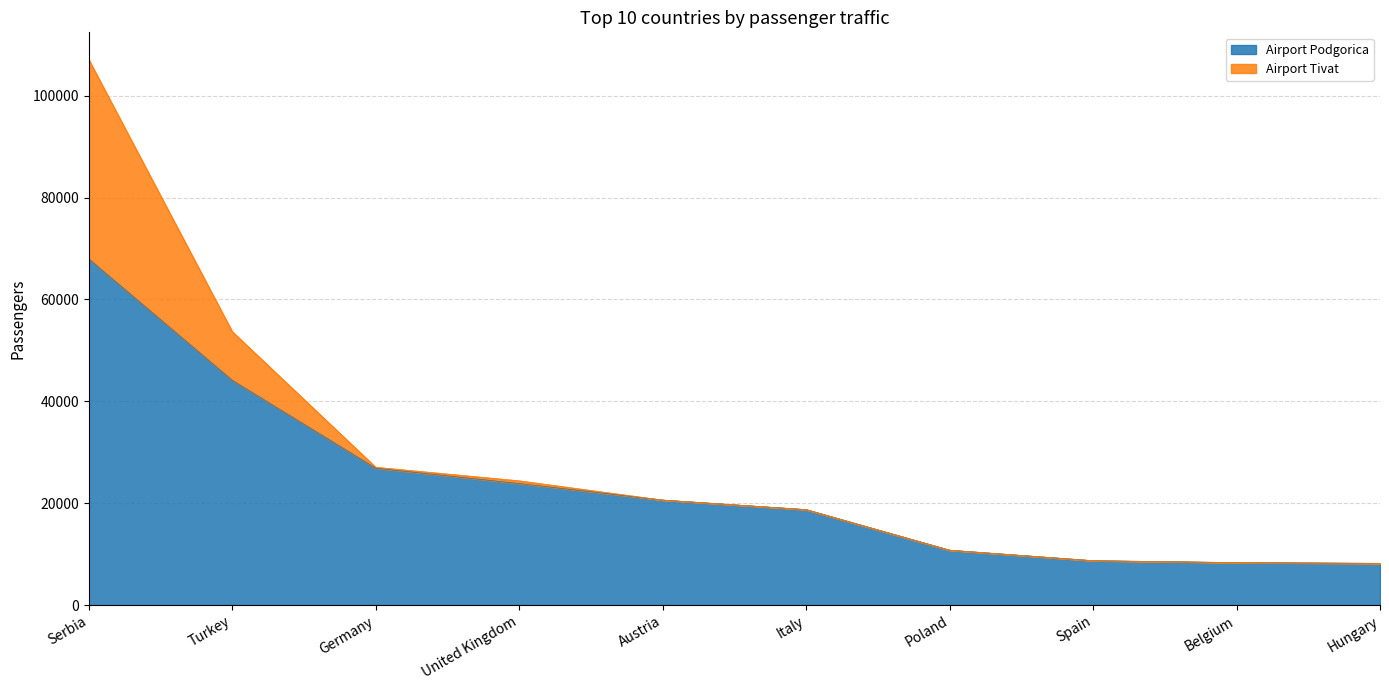

List the labels in order of value, largest first.

Serbia, Turkey, Germany, United Kingdom, Austria, Italy, Poland, Spain, Belgium, Hungary